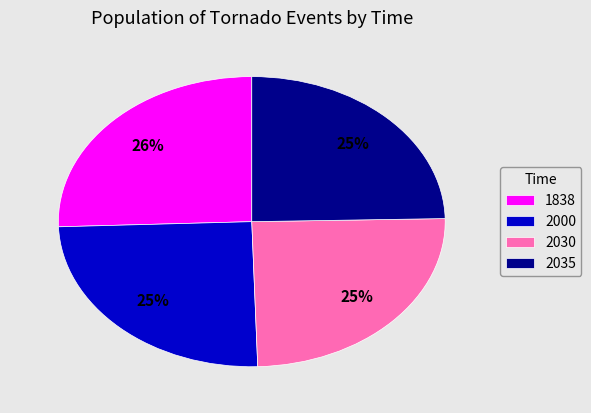

What percentage is the 2000 slice, to the nearest percent?

25%